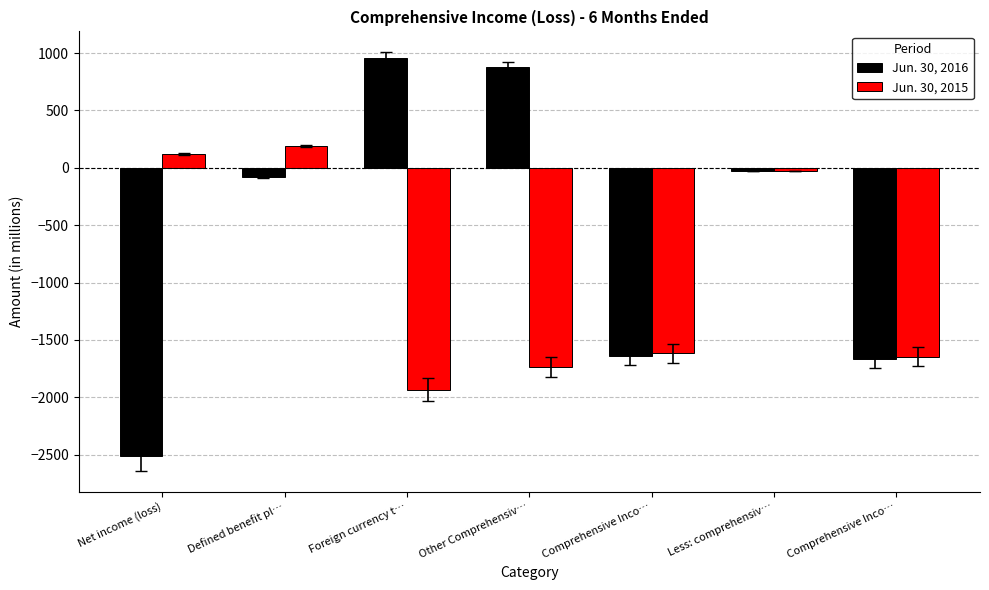

Which has a higher value, Foreign currency t… or Less: comprehensiv…?

Foreign currency t…